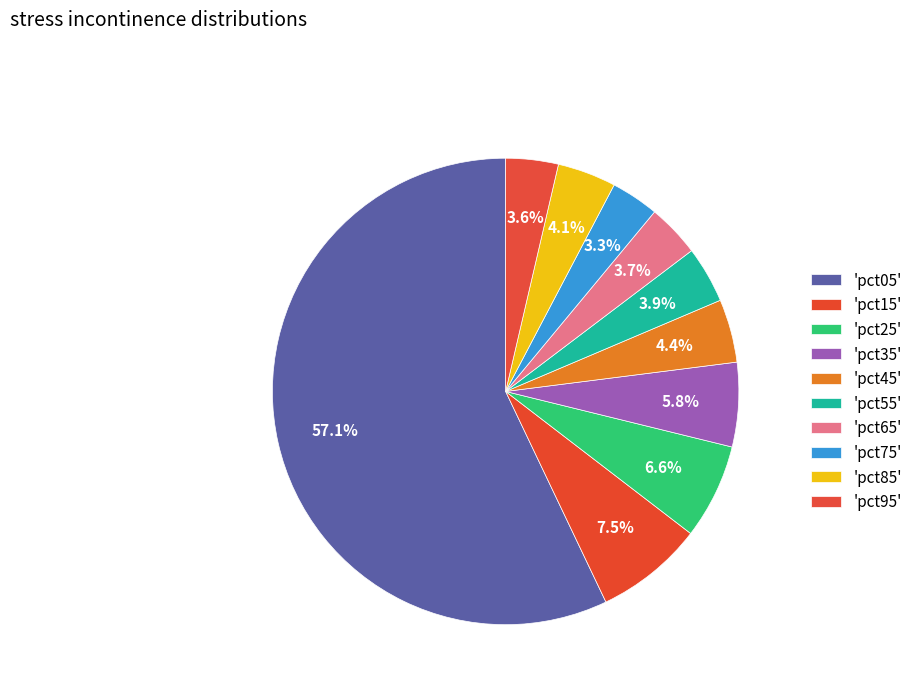

How many segments does this pie chart have?

10